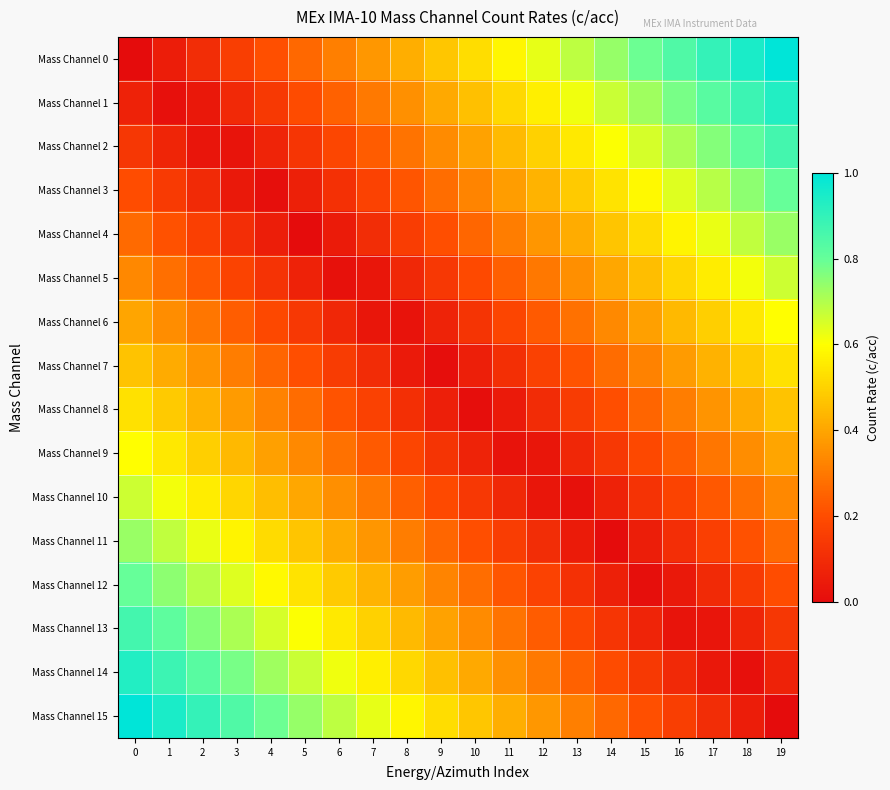

Reading right to left, list all the values displayed in this chart.

Mass Channel 0: 19=1.0	18=0.9	17=0.9	16=0.8	15=0.8	14=0.7	13=0.7	12=0.6	11=0.6	10=0.5	9=0.5	8=0.4	7=0.4	6=0.3	5=0.3	4=0.2	3=0.2	2=0.1	1=0.1	0=0.0
Mass Channel 1: 19=0.9	18=0.9	17=0.8	16=0.8	15=0.7	14=0.7	13=0.6	12=0.6	11=0.5	10=0.5	9=0.4	8=0.4	7=0.3	6=0.2	5=0.2	4=0.1	3=0.1	2=0.0	1=0.0	0=0.1
Mass Channel 2: 19=0.9	18=0.8	17=0.8	16=0.7	15=0.7	14=0.6	13=0.6	12=0.5	11=0.4	10=0.4	9=0.3	8=0.3	7=0.2	6=0.2	5=0.1	4=0.1	3=0.0	2=0.0	1=0.1	0=0.1
Mass Channel 3: 19=0.8	18=0.7	17=0.7	16=0.6	15=0.6	14=0.5	13=0.5	12=0.4	11=0.4	10=0.3	9=0.3	8=0.2	7=0.2	6=0.1	5=0.1	4=0.0	3=0.0	2=0.1	1=0.1	0=0.2
Mass Channel 4: 19=0.7	18=0.7	17=0.6	16=0.6	15=0.5	14=0.5	13=0.4	12=0.4	11=0.3	10=0.3	9=0.2	8=0.2	7=0.1	6=0.0	5=0.0	4=0.1	3=0.1	2=0.2	1=0.2	0=0.3
Mass Channel 5: 19=0.7	18=0.6	17=0.6	16=0.5	15=0.5	14=0.4	13=0.4	12=0.3	11=0.2	10=0.2	9=0.1	8=0.1	7=0.0	6=0.0	5=0.1	4=0.1	3=0.2	2=0.2	1=0.3	0=0.3
Mass Channel 6: 19=0.6	18=0.5	17=0.5	16=0.4	15=0.4	14=0.3	13=0.3	12=0.2	11=0.2	10=0.1	9=0.1	8=0.0	7=0.0	6=0.1	5=0.1	4=0.2	3=0.2	2=0.3	1=0.3	0=0.4
Mass Channel 7: 19=0.5	18=0.5	17=0.4	16=0.4	15=0.3	14=0.3	13=0.2	12=0.2	11=0.1	10=0.1	9=0.0	8=0.0	7=0.1	6=0.2	5=0.2	4=0.3	3=0.3	2=0.4	1=0.4	0=0.5
Mass Channel 8: 19=0.5	18=0.4	17=0.4	16=0.3	15=0.3	14=0.2	13=0.2	12=0.1	11=0.0	10=0.0	9=0.1	8=0.1	7=0.2	6=0.2	5=0.3	4=0.3	3=0.4	2=0.4	1=0.5	0=0.5
Mass Channel 9: 19=0.4	18=0.3	17=0.3	16=0.2	15=0.2	14=0.1	13=0.1	12=0.0	11=0.0	10=0.1	9=0.1	8=0.2	7=0.2	6=0.3	5=0.3	4=0.4	3=0.4	2=0.5	1=0.5	0=0.6
Mass Channel 10: 19=0.3	18=0.3	17=0.2	16=0.2	15=0.1	14=0.1	13=0.0	12=0.0	11=0.1	10=0.1	9=0.2	8=0.2	7=0.3	6=0.4	5=0.4	4=0.5	3=0.5	2=0.6	1=0.6	0=0.7
Mass Channel 11: 19=0.3	18=0.2	17=0.2	16=0.1	15=0.1	14=0.0	13=0.0	12=0.1	11=0.2	10=0.2	9=0.3	8=0.3	7=0.4	6=0.4	5=0.5	4=0.5	3=0.6	2=0.6	1=0.7	0=0.7
Mass Channel 12: 19=0.2	18=0.1	17=0.1	16=0.0	15=0.0	14=0.1	13=0.1	12=0.2	11=0.2	10=0.3	9=0.3	8=0.4	7=0.4	6=0.5	5=0.5	4=0.6	3=0.6	2=0.7	1=0.7	0=0.8
Mass Channel 13: 19=0.1	18=0.1	17=0.0	16=0.0	15=0.1	14=0.1	13=0.2	12=0.2	11=0.3	10=0.3	9=0.4	8=0.4	7=0.5	6=0.6	5=0.6	4=0.7	3=0.7	2=0.8	1=0.8	0=0.9
Mass Channel 14: 19=0.1	18=0.0	17=0.0	16=0.1	15=0.1	14=0.2	13=0.2	12=0.3	11=0.4	10=0.4	9=0.5	8=0.5	7=0.6	6=0.6	5=0.7	4=0.7	3=0.8	2=0.8	1=0.9	0=0.9
Mass Channel 15: 19=0.0	18=0.1	17=0.1	16=0.2	15=0.2	14=0.3	13=0.3	12=0.4	11=0.4	10=0.5	9=0.5	8=0.6	7=0.6	6=0.7	5=0.7	4=0.8	3=0.8	2=0.9	1=0.9	0=1.0